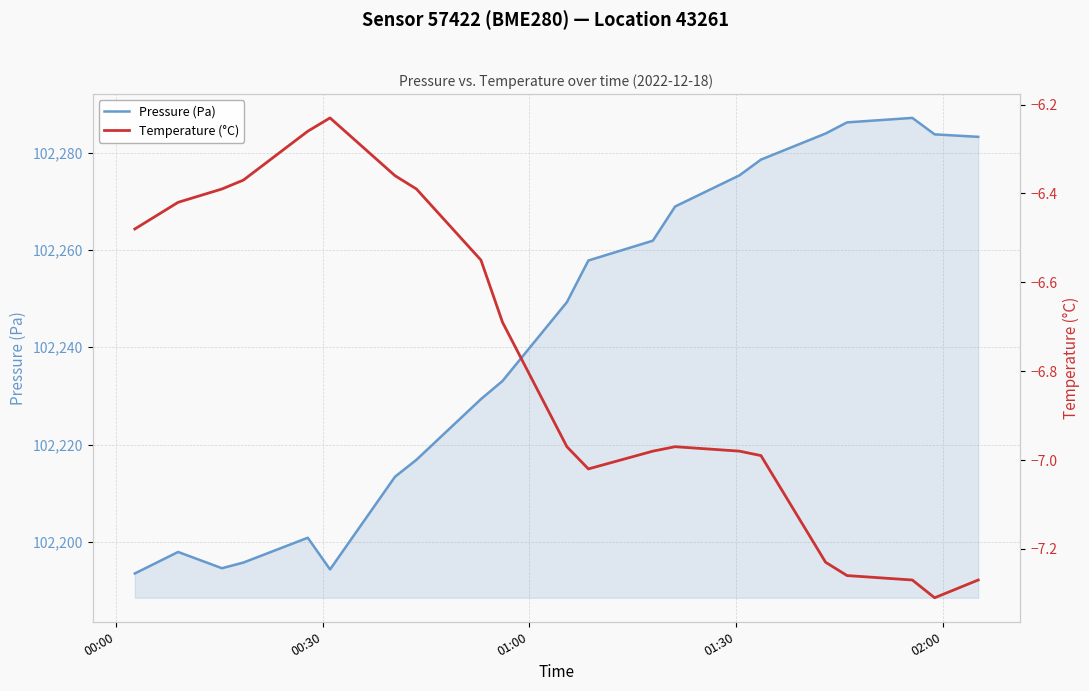

Is the value of Pressure (Pa) at 12 greater than the value of [-6.48, -6.39, -6.26, -6.36, -6.55, -6.97, -6.98, -6.98, -7.23, -7.27, -7.27, -6.42, -6.37, -6.23, -6.39, -6.69, -7.02, -6.97, -6.99, -7.26, -7.31] at 16?

Yes